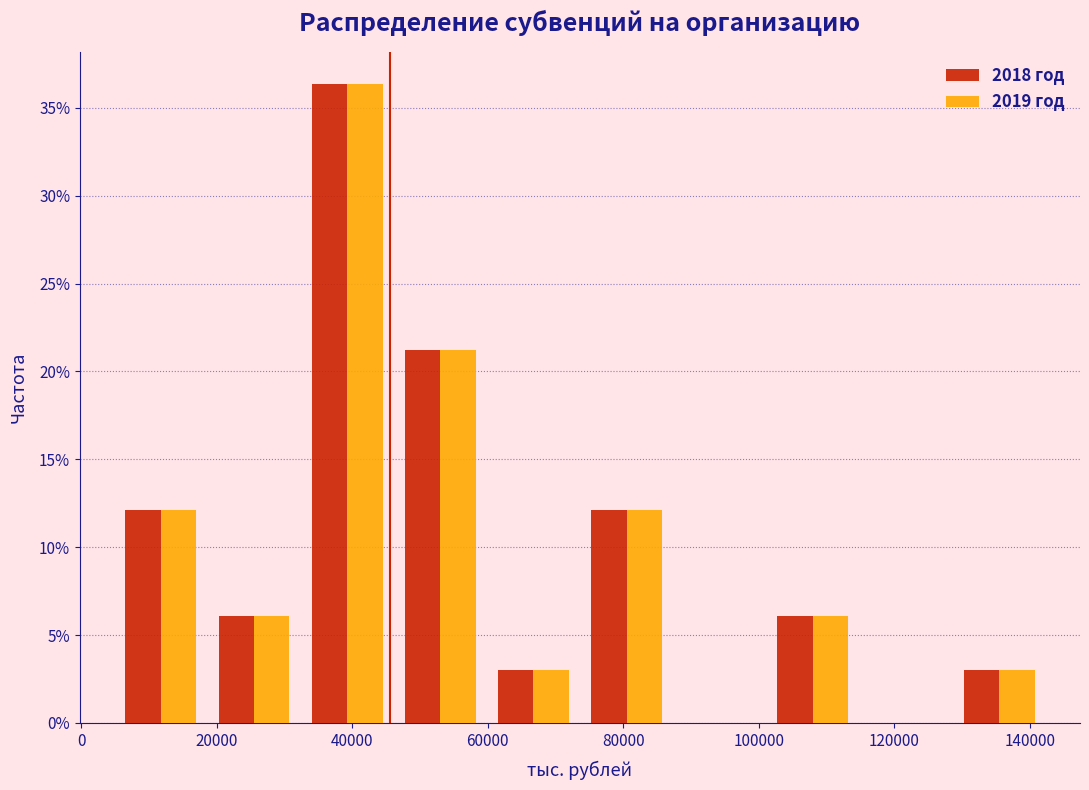

What is the height of the 2019 год bar covering 46000 to 60000 on the x-axis? Neither the bar edges nor the heights are printed on the chart, so give them approximately, as read against the axes.

21.0